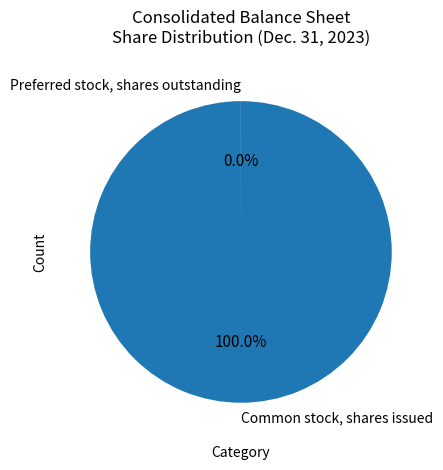

Which category accounts for the majority?

Common stock, shares issued